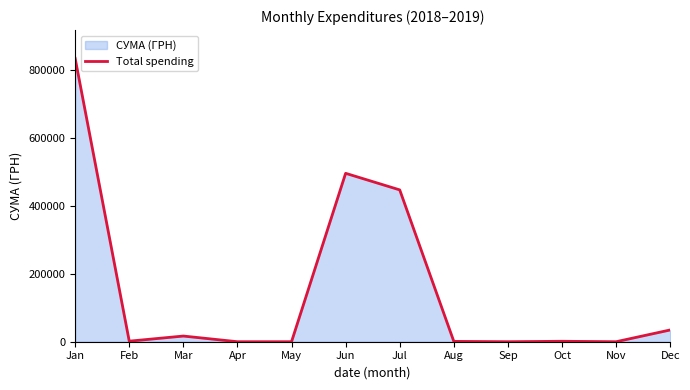

What is the change in value from Apr to Jun?

+496395.8